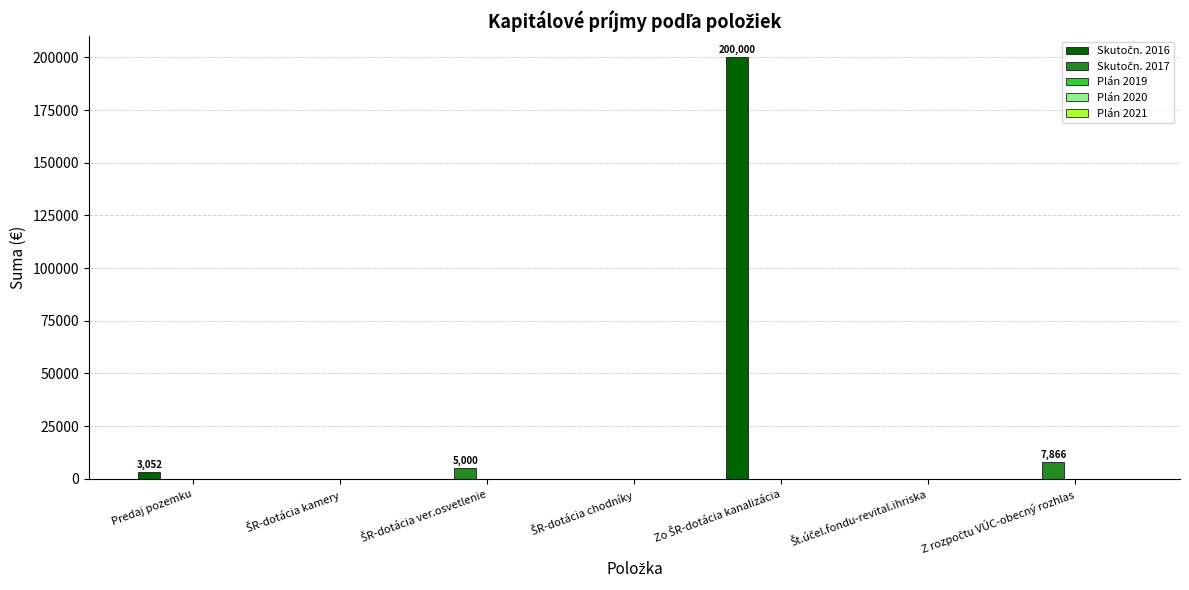

What is the maximum value shown in the chart?

200000